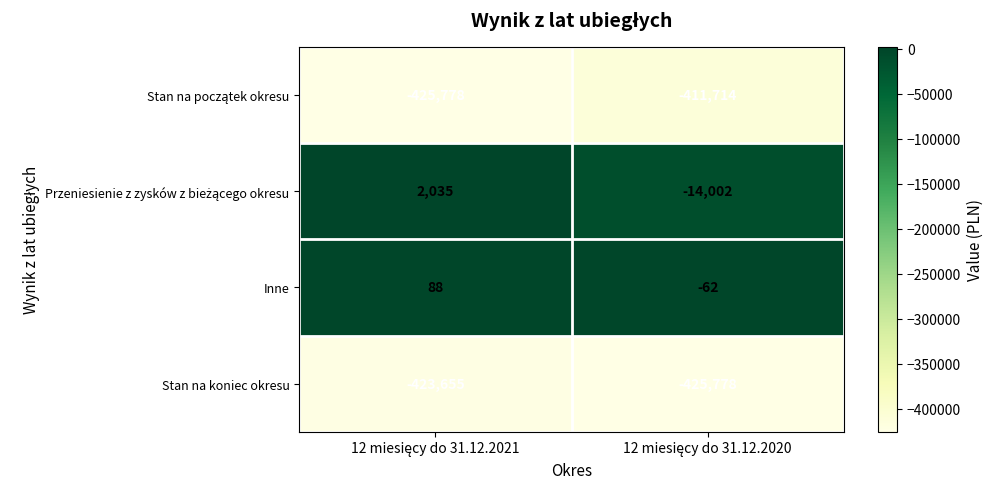

Which series has the largest total across all categories?

Inne